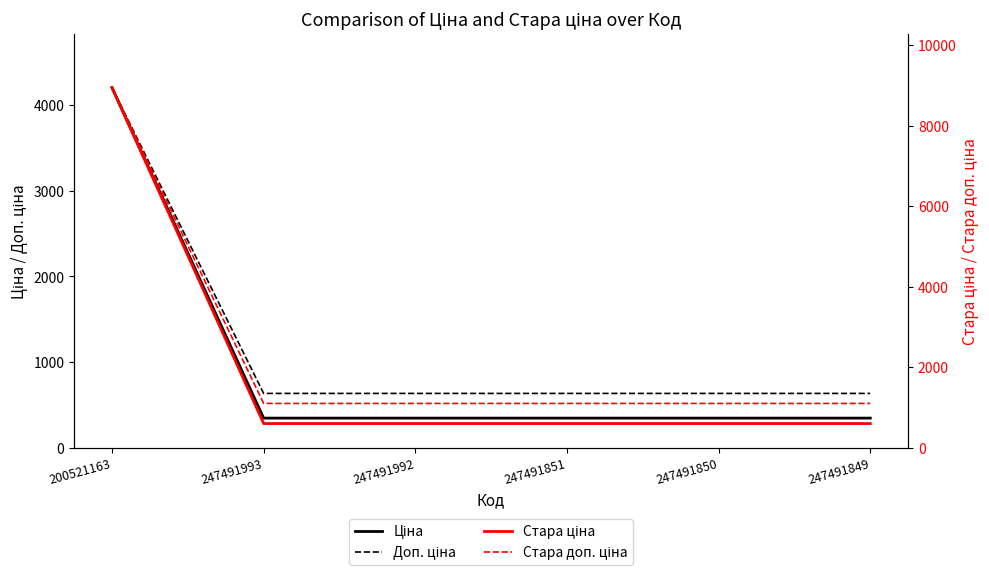

How many lines are shown in the chart?

4